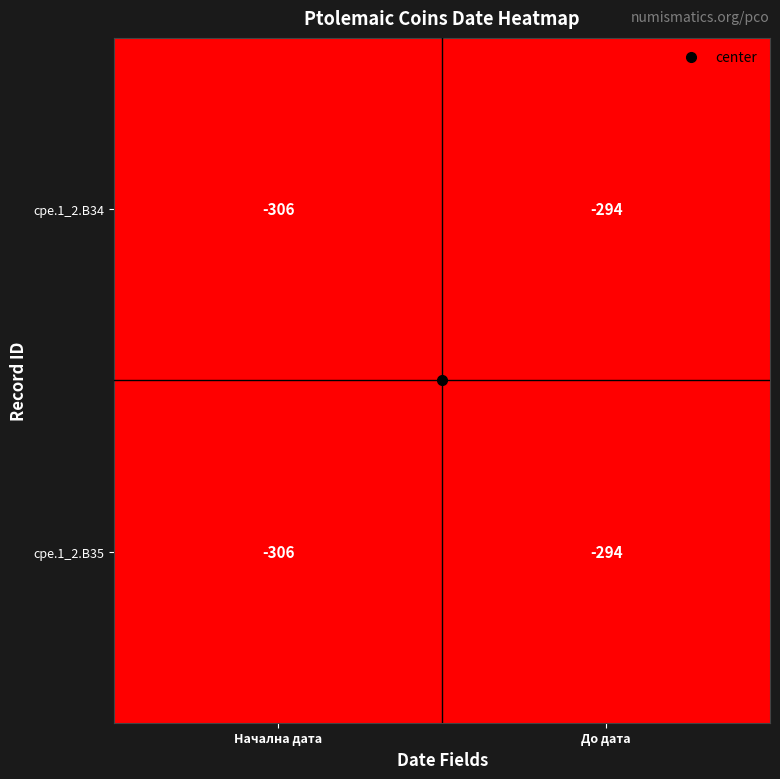

Read the cpe.1_2.B34 value at До дата, to the nearest 5.

-295